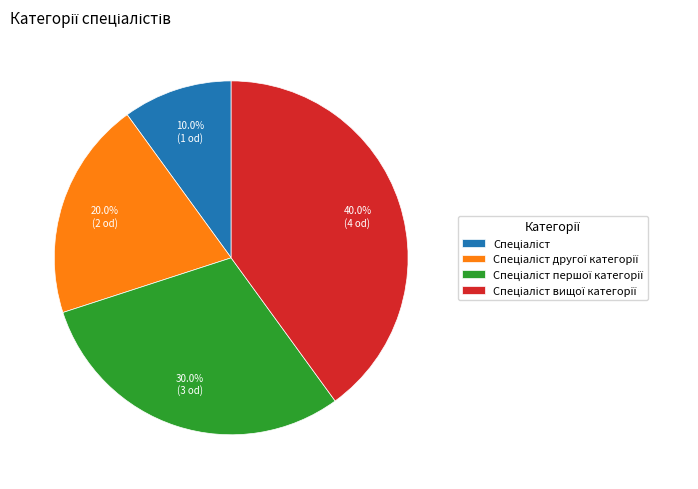

The Спеціаліст вищої категорії slice represents 26% of the pie. True or false?

False